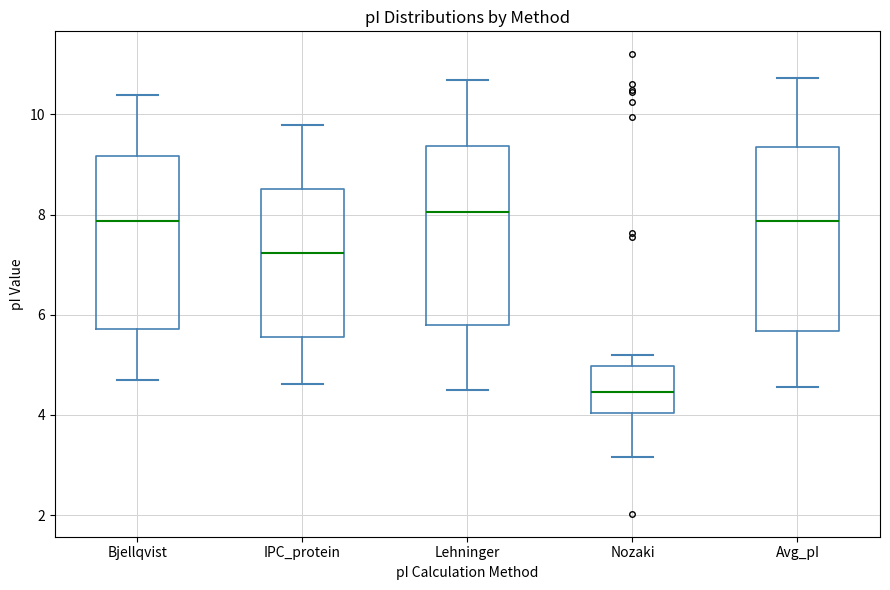

Which box's median line is the lowest?

Nozaki